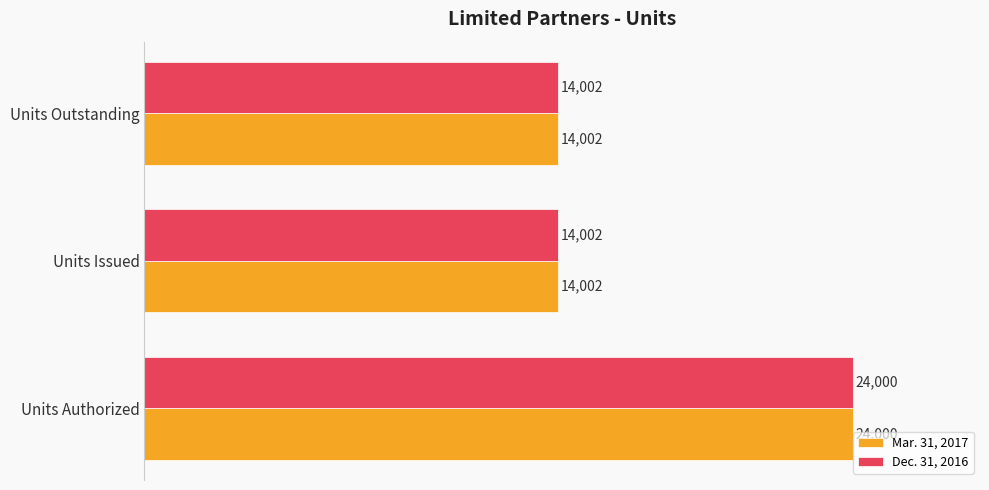

What is the difference between the maximum and minimum values in the Mar. 31, 2017 series?

9998